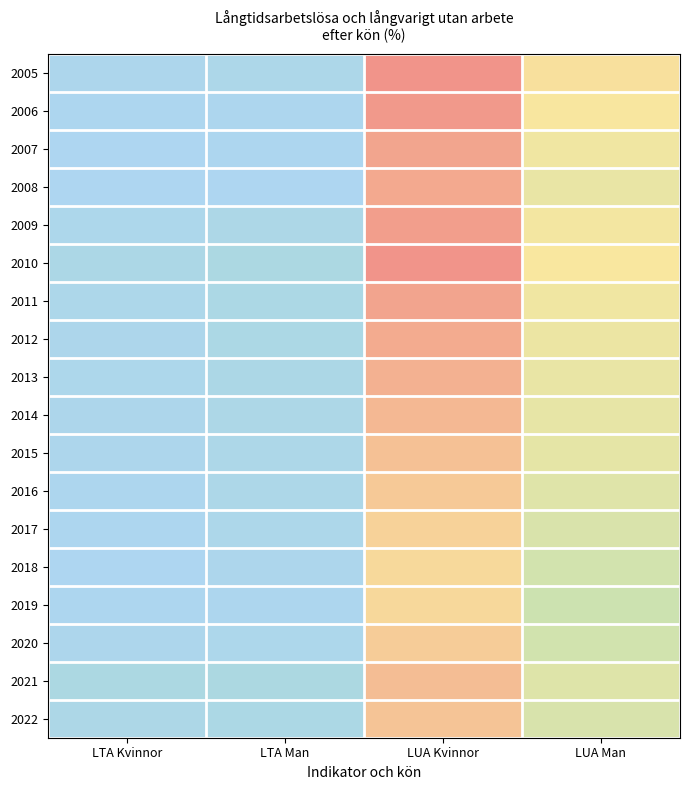

What is the total value across all series at LUA Kvinnor?

283.6